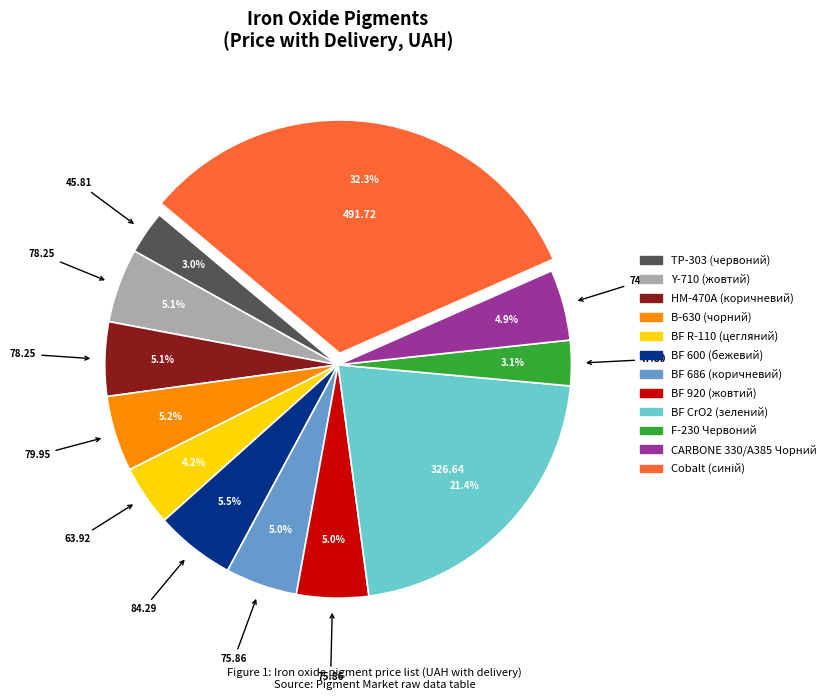

What is the ratio of the value at TP-303 (червоний) to the value at Y-710 (жовтий)?

0.6